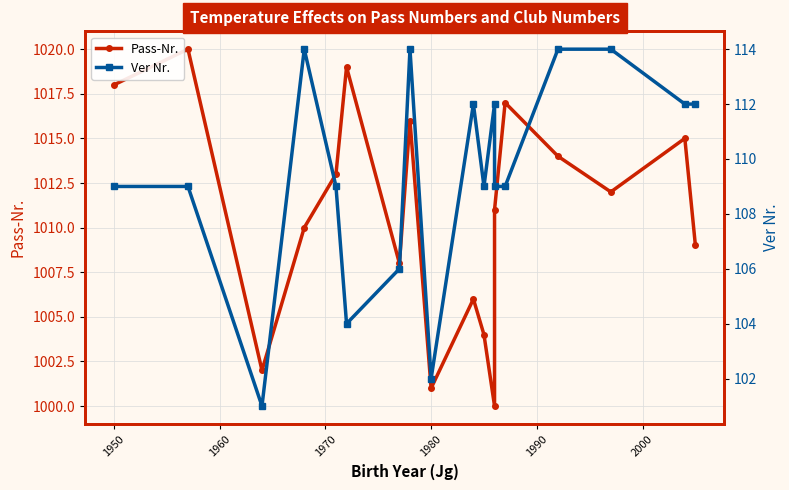

Does the chart display data point markers on the line(s)?

Yes